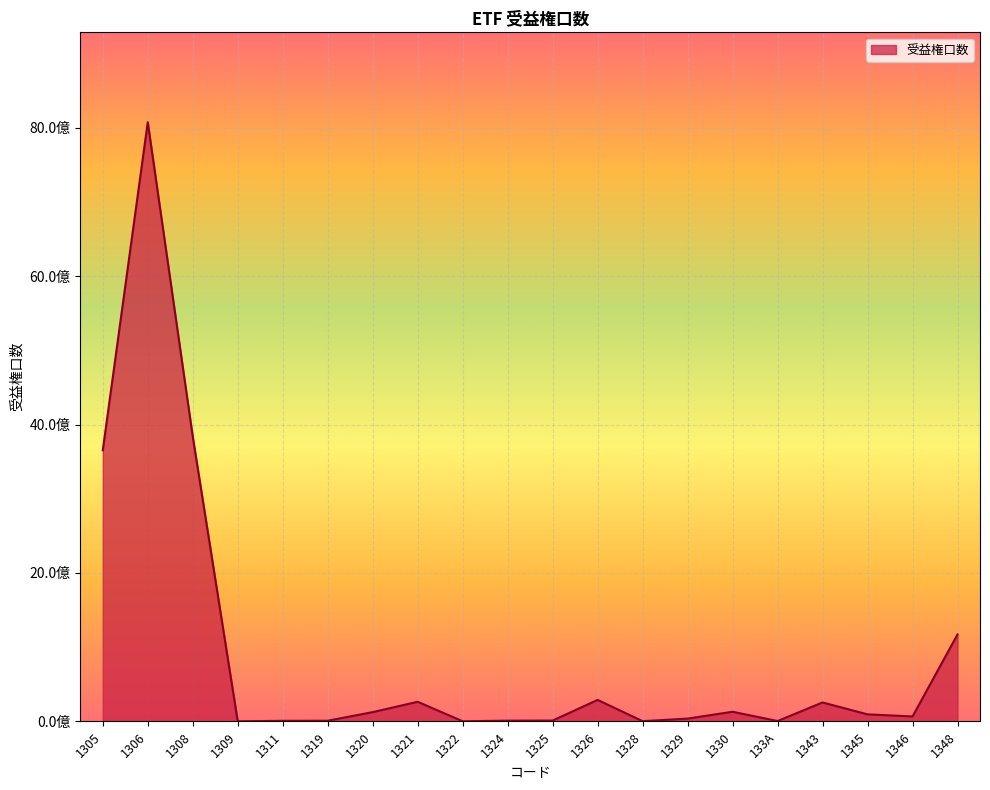

True or false: the data shows 17157633 at 1325.

False